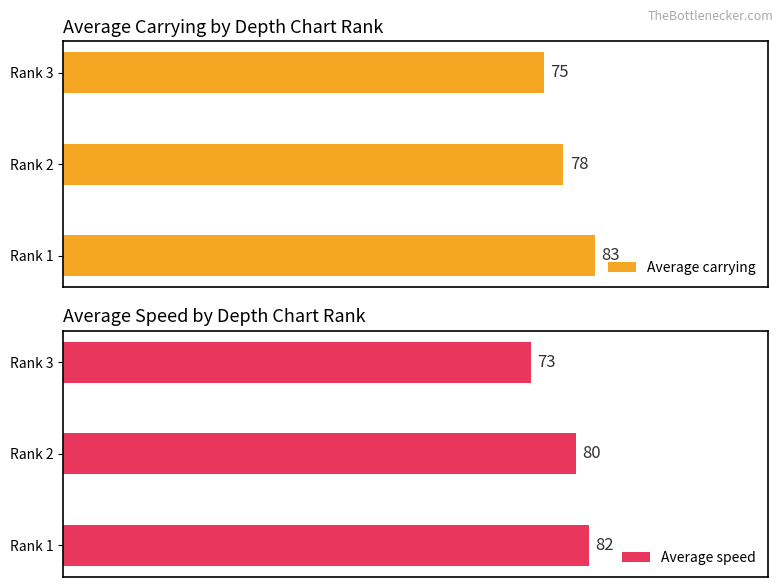

Which category has the highest value in the Average speed series?

Rank 1